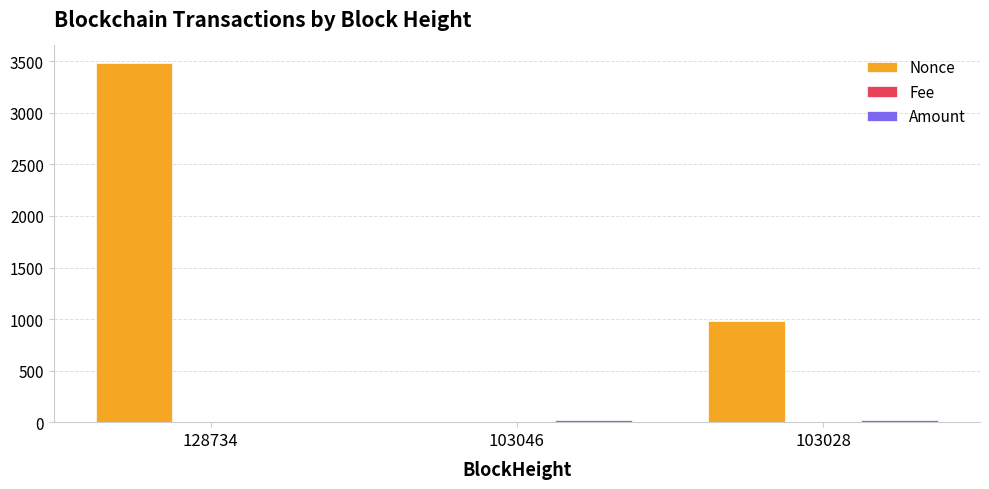

Which label corresponds to the largest value in the chart?

128734